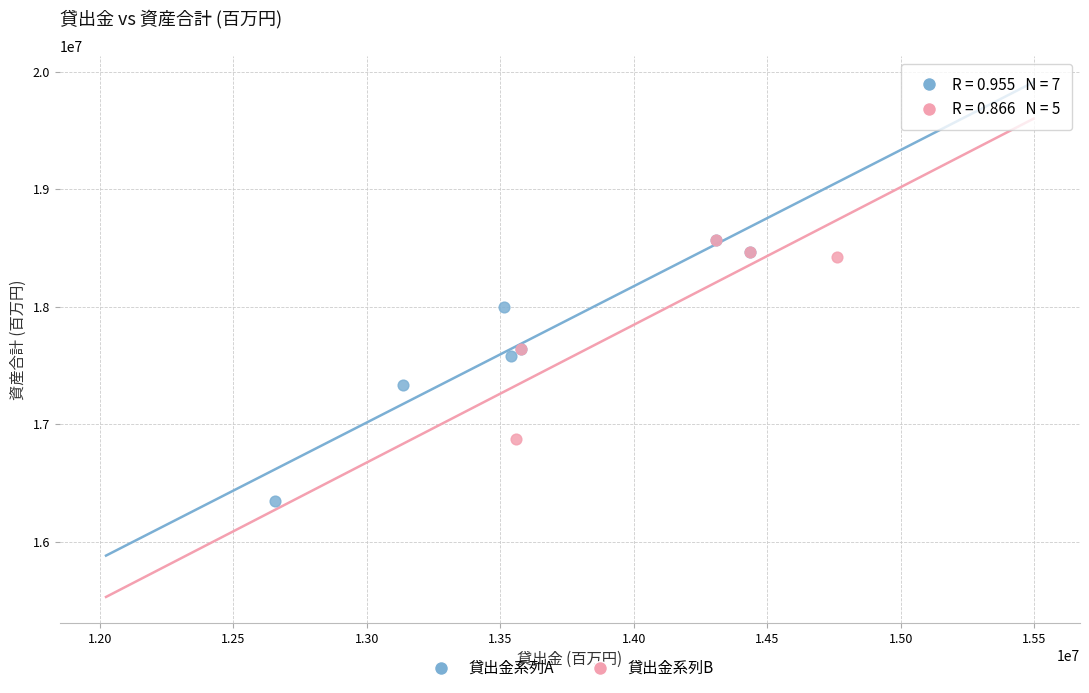

Which series contains the lowest Y value?

貸出金系列A